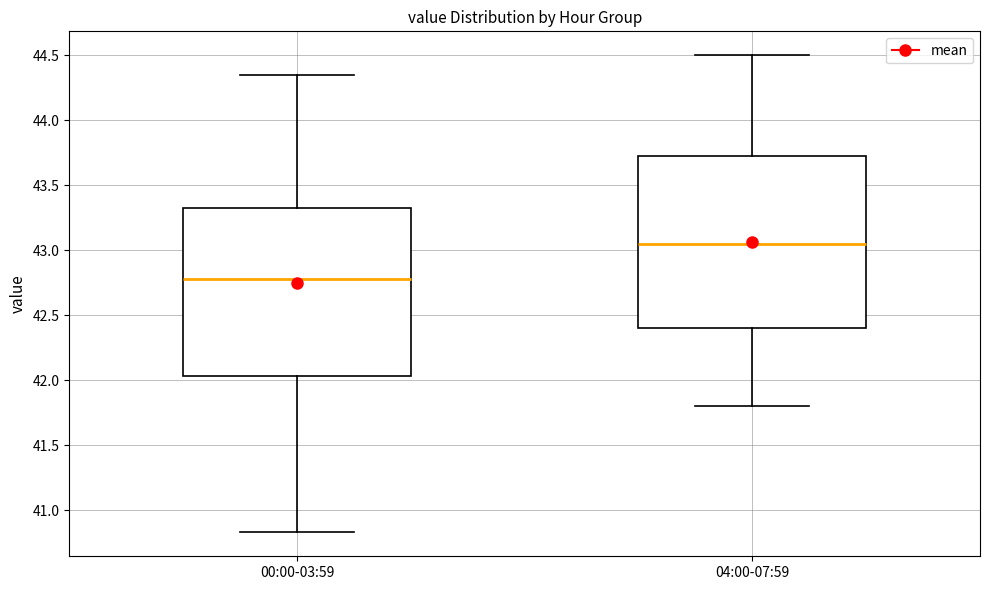

Where does the upper whisker of the box for 00:00-03:59 end on the y-axis? The values are not printed on the chart, so give them approximately, as read against the axis.

44.35